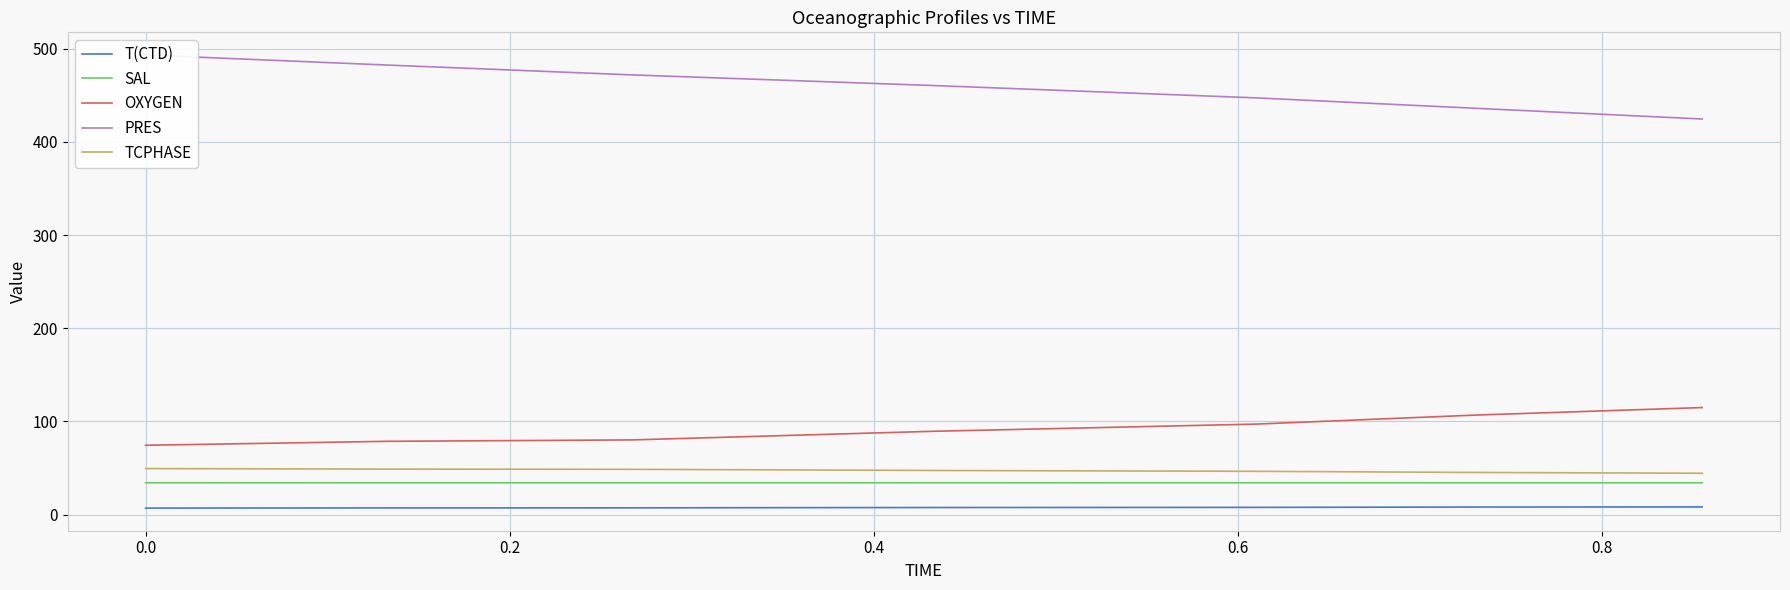

How many data points in PRES are above 460?

24